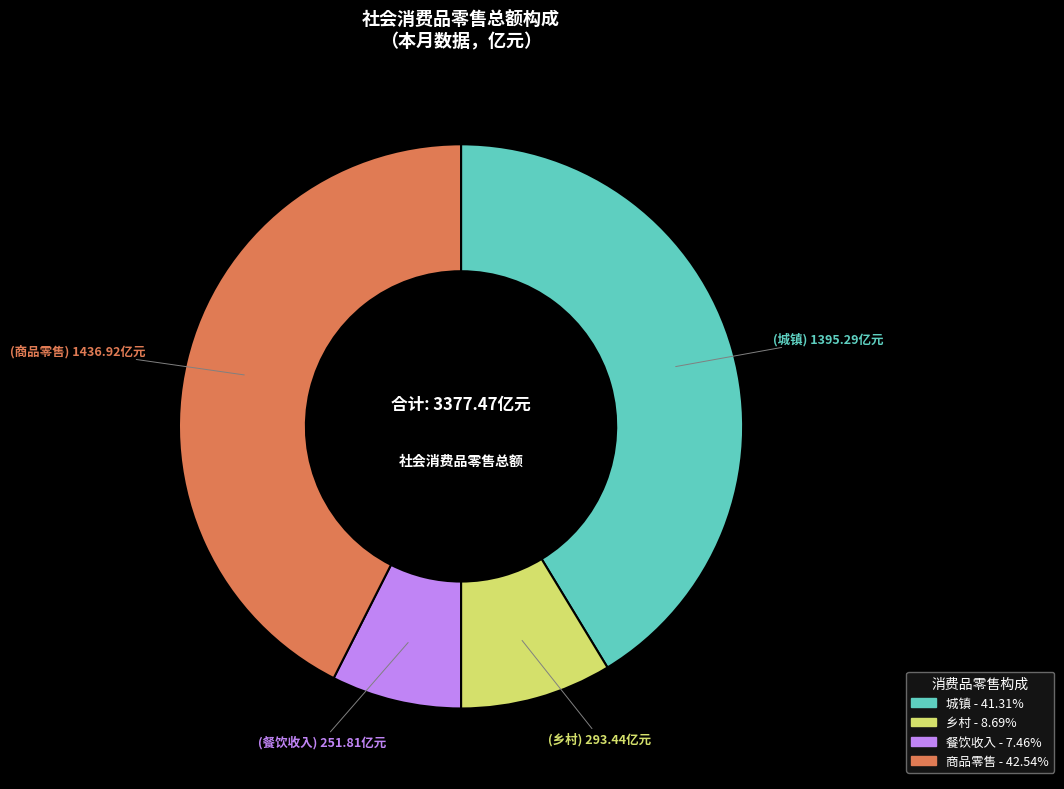

Between 餐饮收入 and 商品零售, which is larger?

商品零售